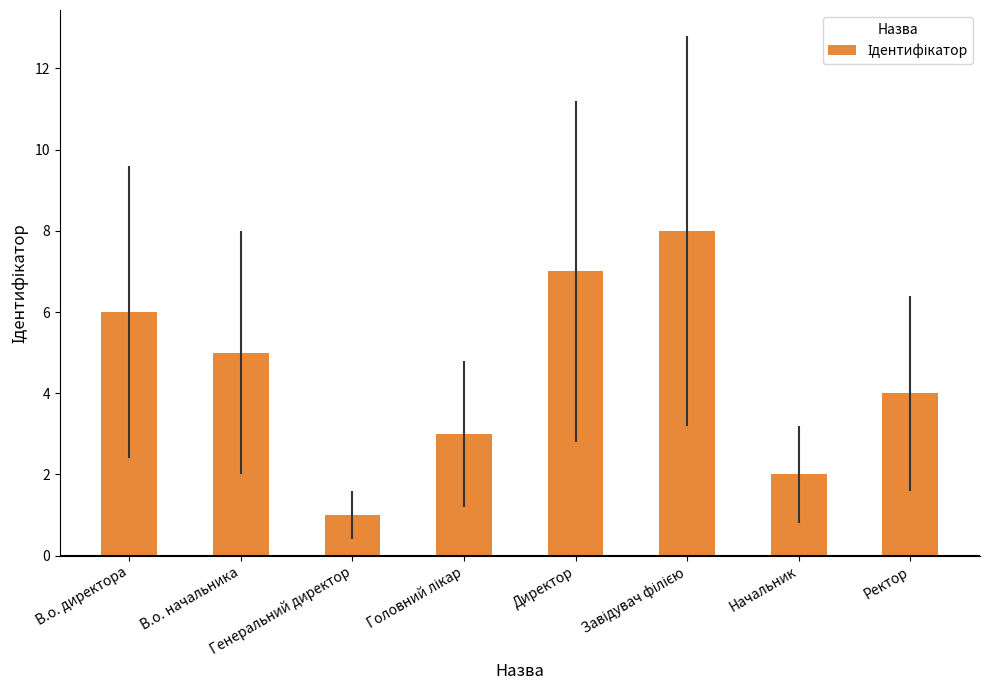

What is the greatest value displayed?

8